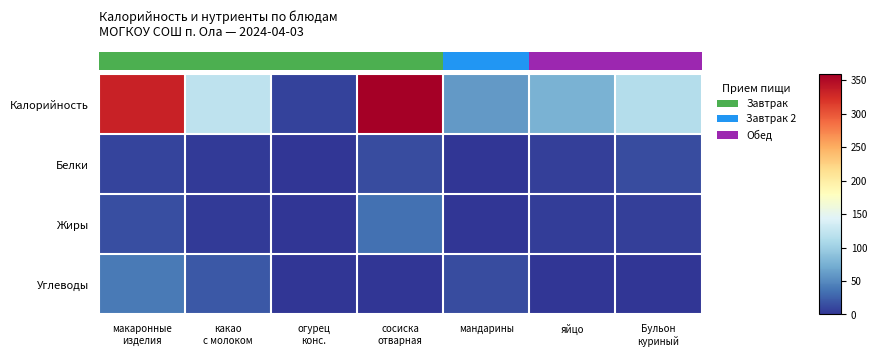

How many values in the Белки series are below 6?

3